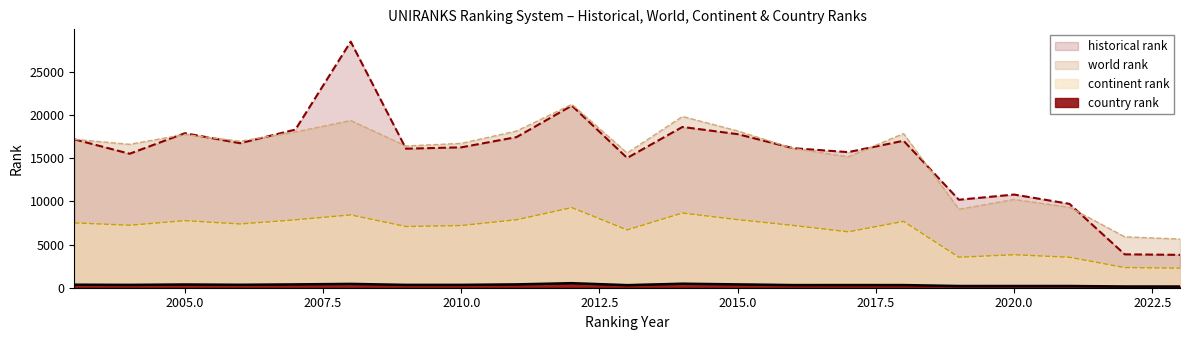

Count the number of categories in the chart.

21